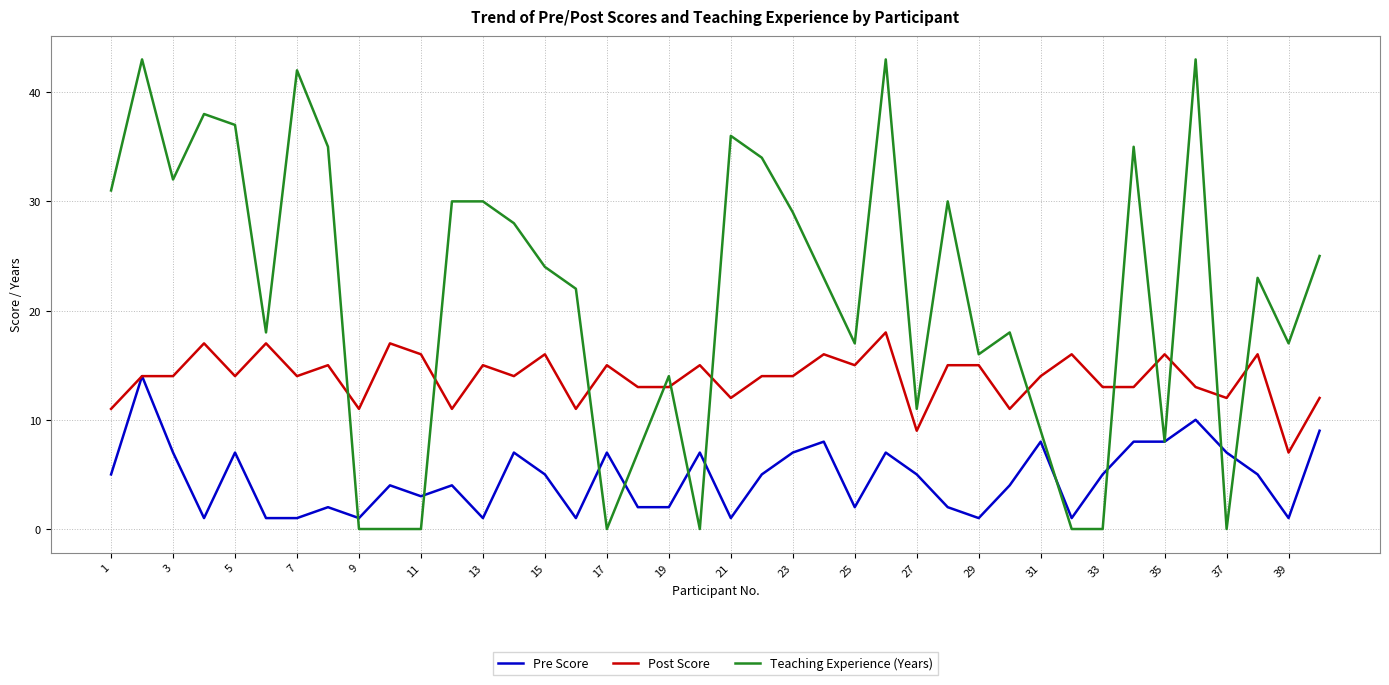

Which series has the largest total across all categories?

Teaching Experience (Years)